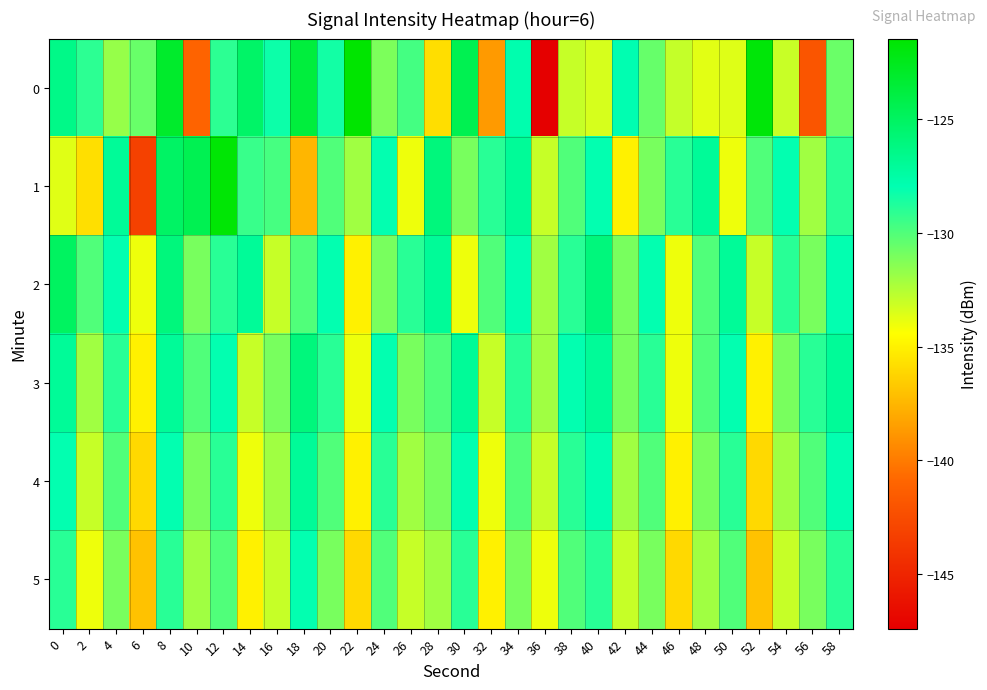

Rank the series at 44 from lowest to highest value.

1, 5, 0, 4, 3, 2